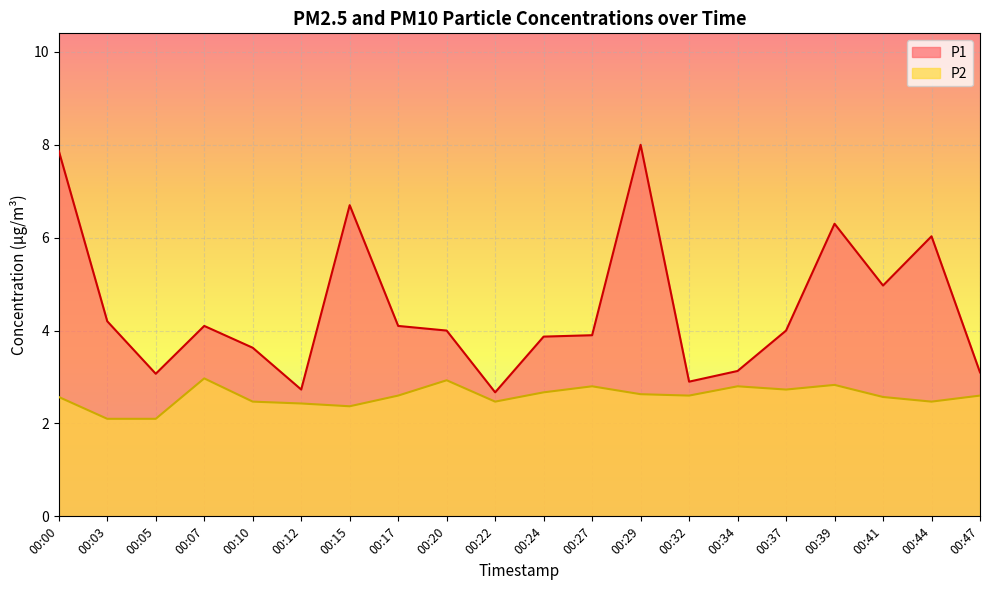

Reading left to right, list all the values displayed in this chart.

P1: 00:00=7.9	00:03=4.2	00:05=3.1	00:07=4.1	00:10=3.6	00:12=2.7	00:15=6.7	00:17=4.1	00:20=4.0	00:22=2.7	00:24=3.9	00:27=3.9	00:29=8.0	00:32=2.9	00:34=3.1	00:37=4.0	00:39=6.3	00:41=5.0	00:44=6.0	00:47=3.1
P2: 00:00=2.6	00:03=2.1	00:05=2.1	00:07=3.0	00:10=2.5	00:12=2.4	00:15=2.4	00:17=2.6	00:20=2.9	00:22=2.5	00:24=2.7	00:27=2.8	00:29=2.6	00:32=2.6	00:34=2.8	00:37=2.7	00:39=2.8	00:41=2.6	00:44=2.5	00:47=2.6